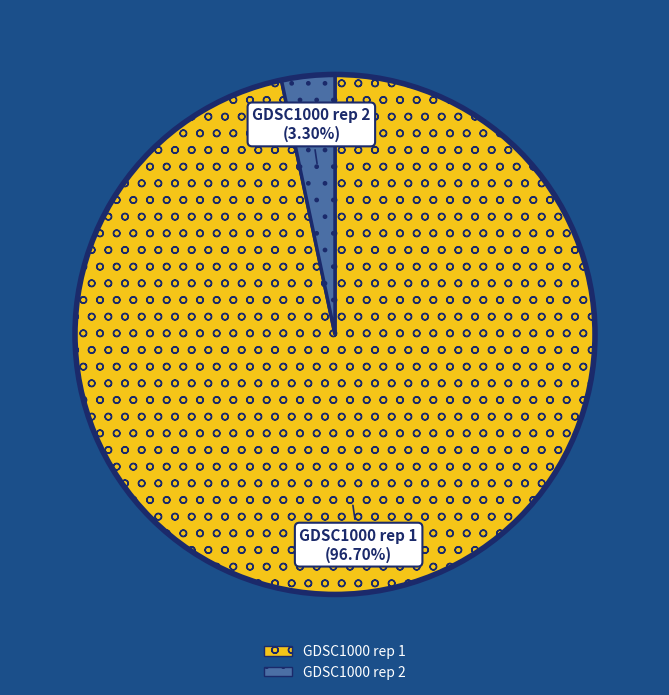

To the nearest percent, what portion does GDSC1000 rep 2 represent?

3%